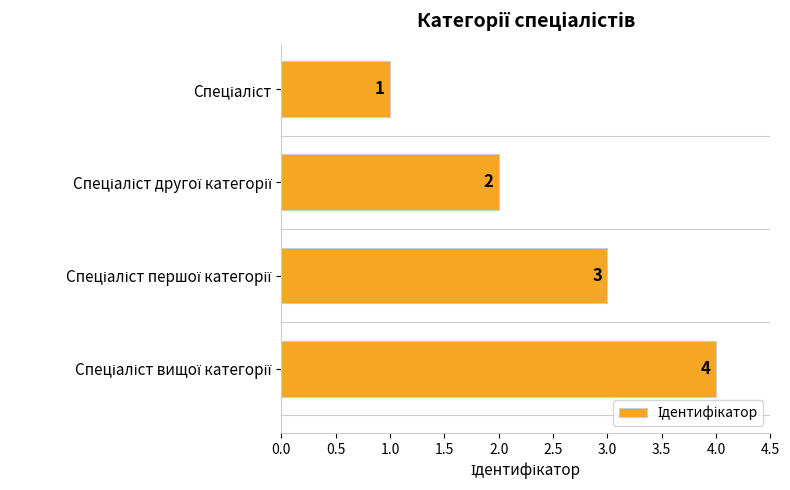

What is the sum of all values?

10